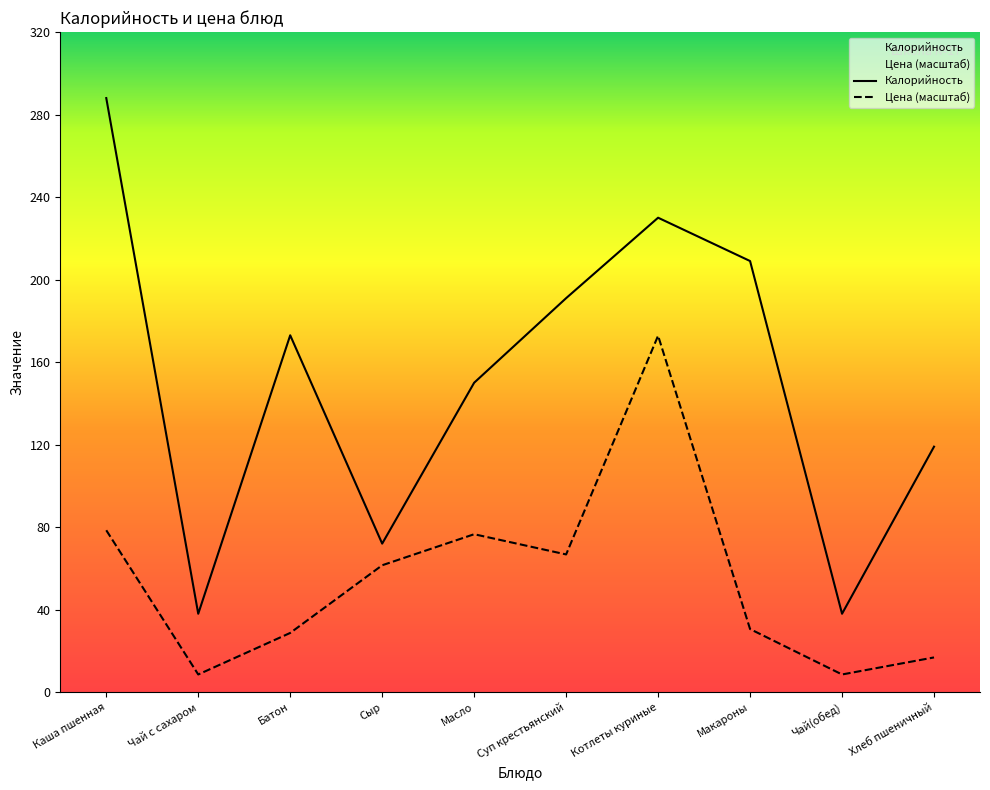

List the series in order of their overall mean, highest first.

Калорийность, Цена (масштаб)